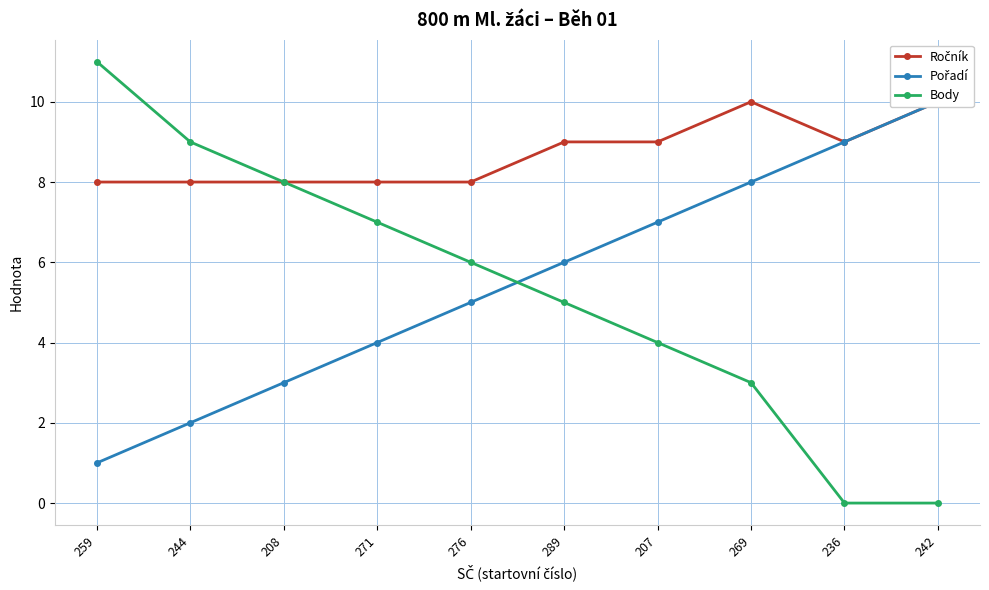

What is the total value across all series at 289?

20